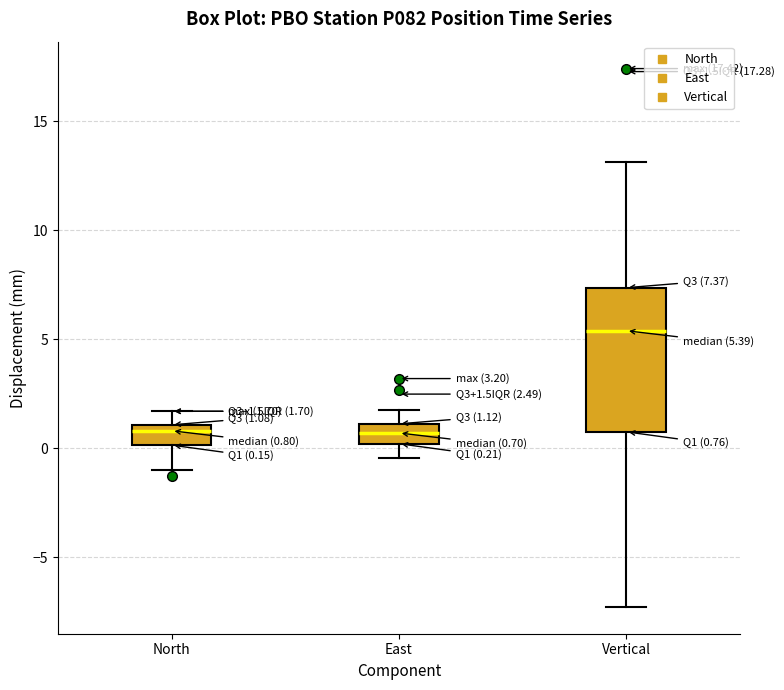

Which box is the tallest, from its lower edge to its upper edge?

Vertical